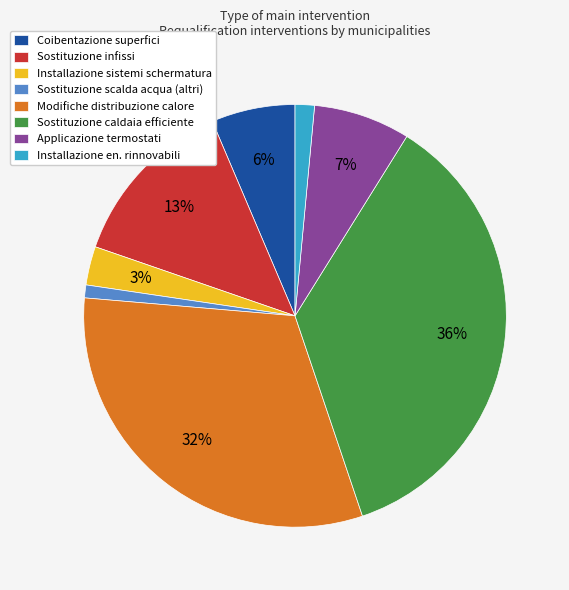

Count the number of slices in the pie.

8